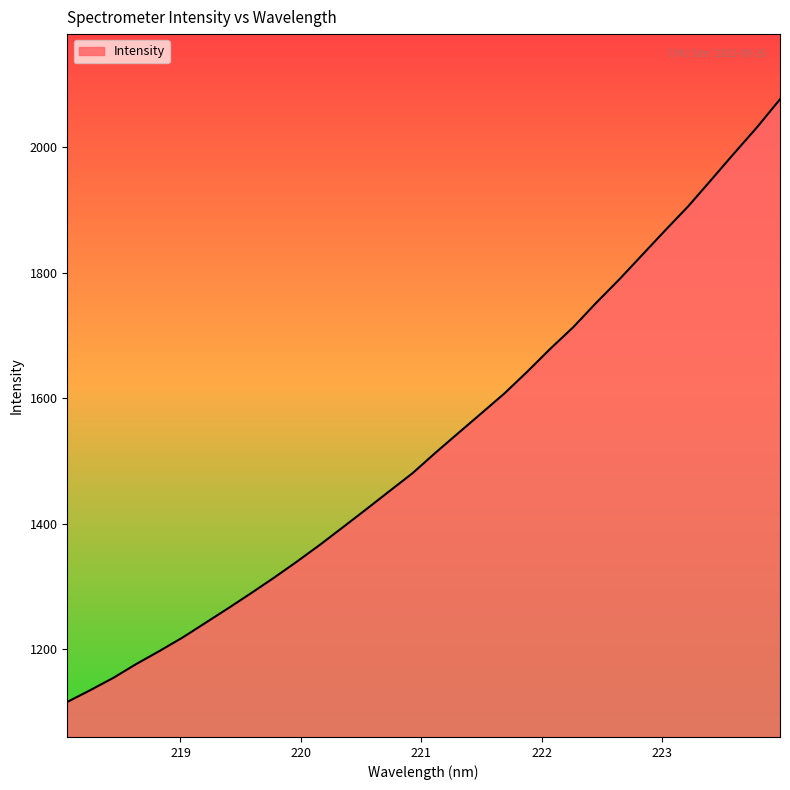

What is the difference between the maximum and minimum values?

959.9